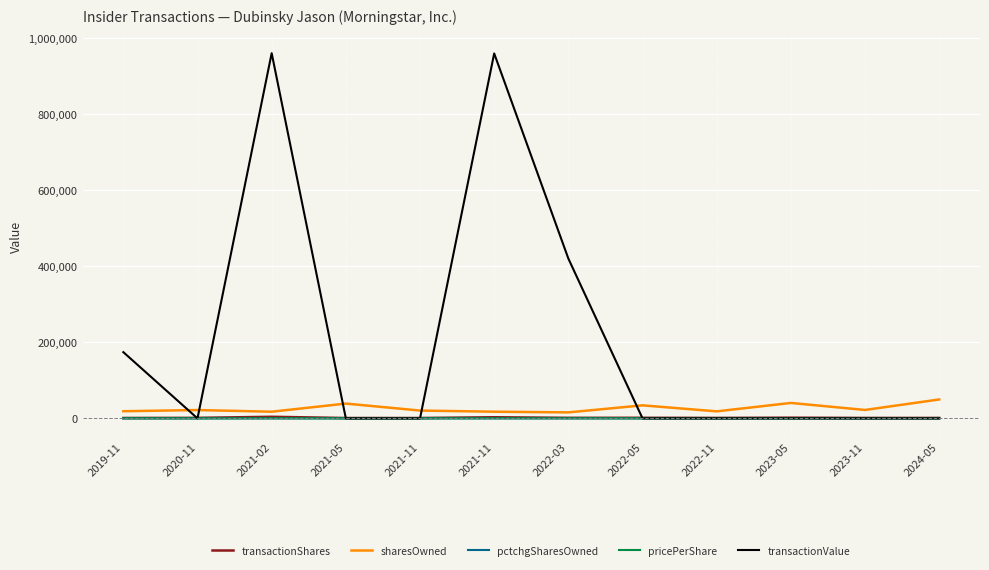

The value of sharesOwned at 2022-05 is 16700.6. True or false?

False